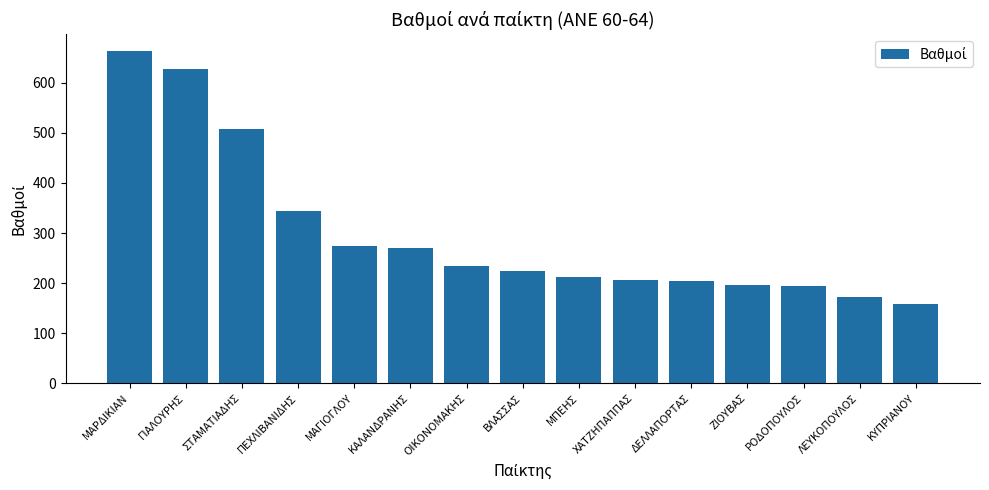

What is the difference between the values at ΣΤΑΜΑΤΙΑΔΗΣ and ΛΕΥΚΟΠΟΥΛΟΣ?

334.6